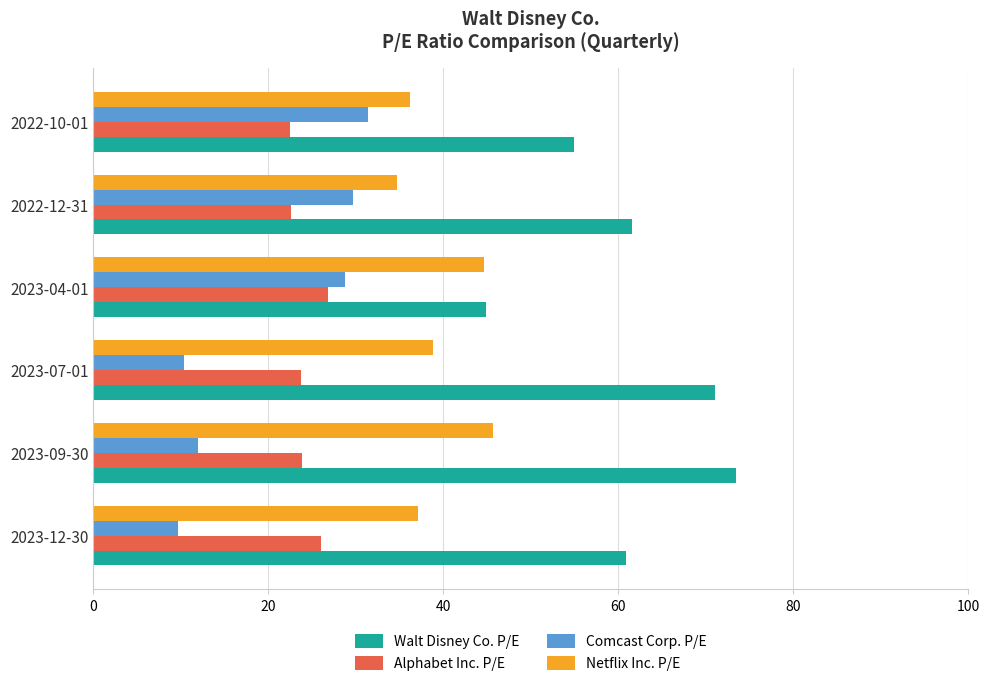

Which category has the lowest value in the Walt Disney Co. P/E series?

2023-04-01